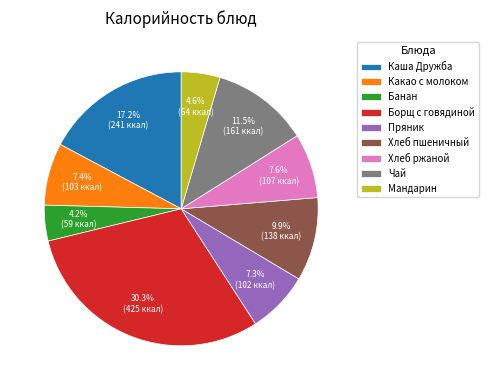

What is the ratio of the value at Чай to the value at Какао с молоком?

1.6